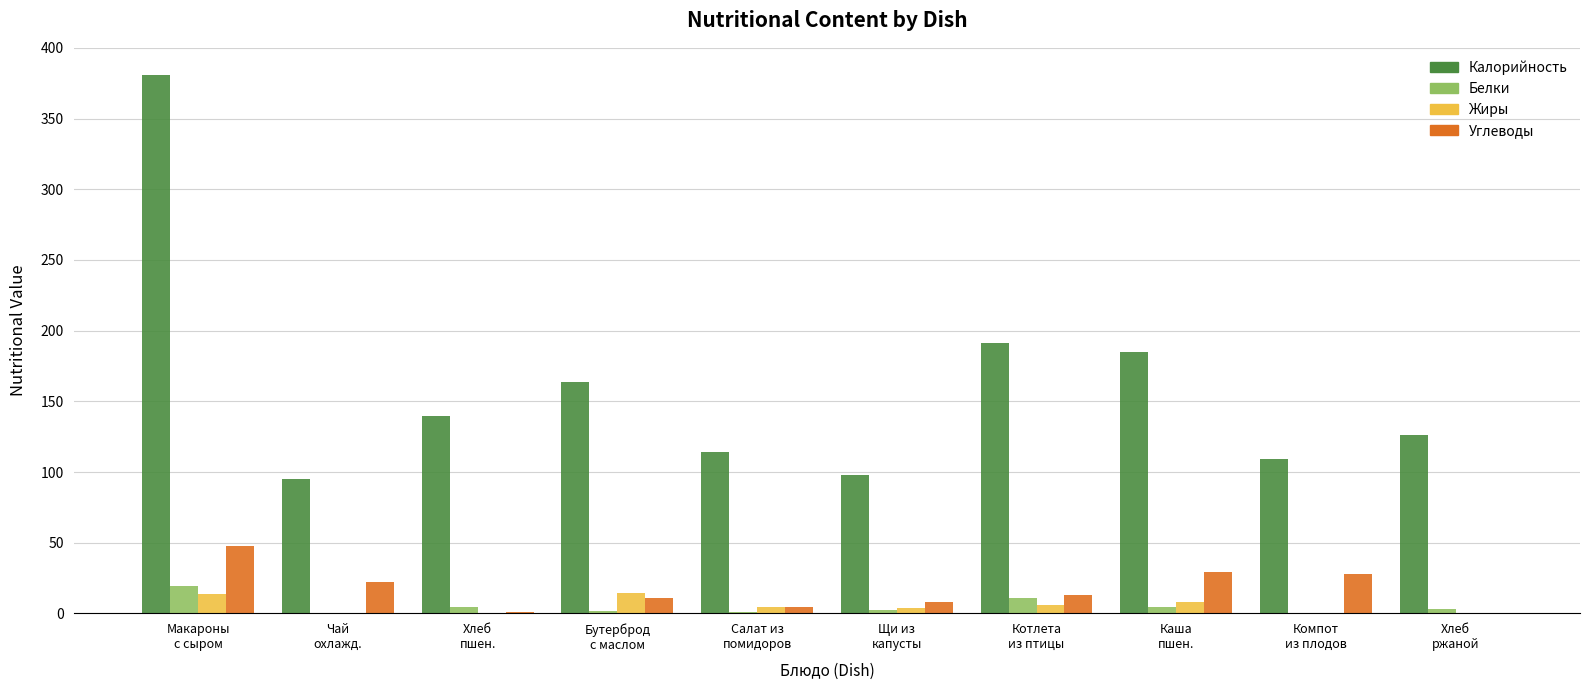

Are the bars grouped side by side (vs. stacked)?

Yes